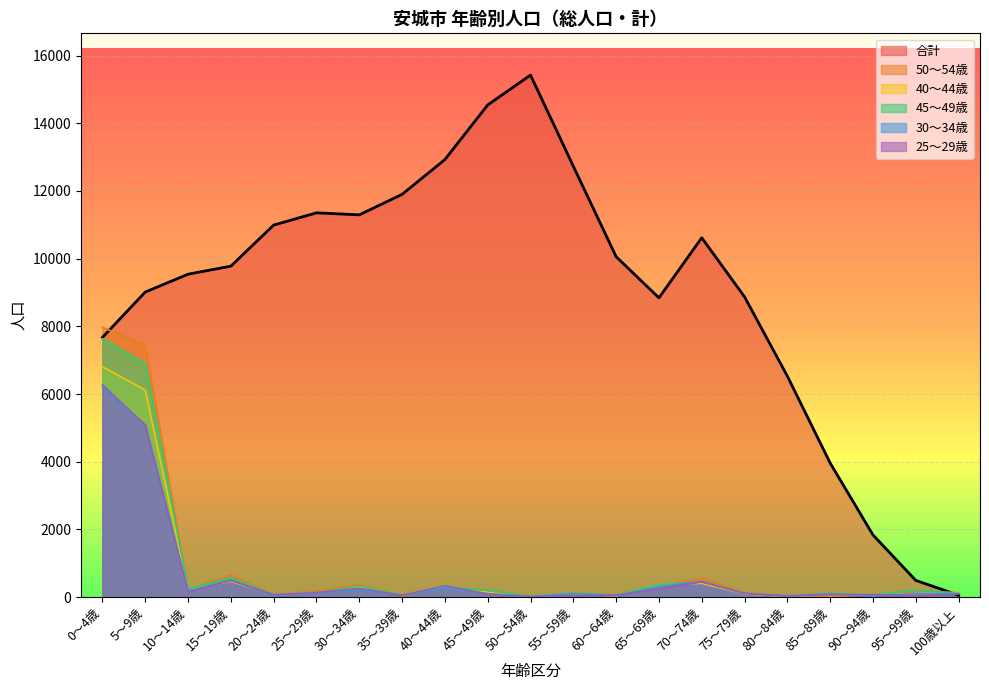

Rank the series at 15～19歳 from lowest to highest value.

40～44歳, 25～29歳, 30～34歳, 45～49歳, 50～54歳, 合計